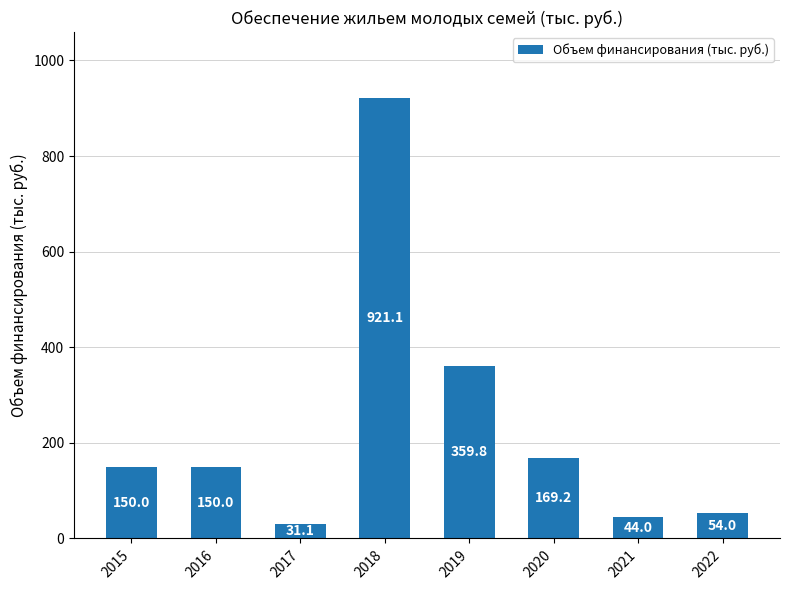

Reading right to left, extract all data points from this chart.

54.0	44.0	169.2	359.8	921.1	31.1	150.0	150.0